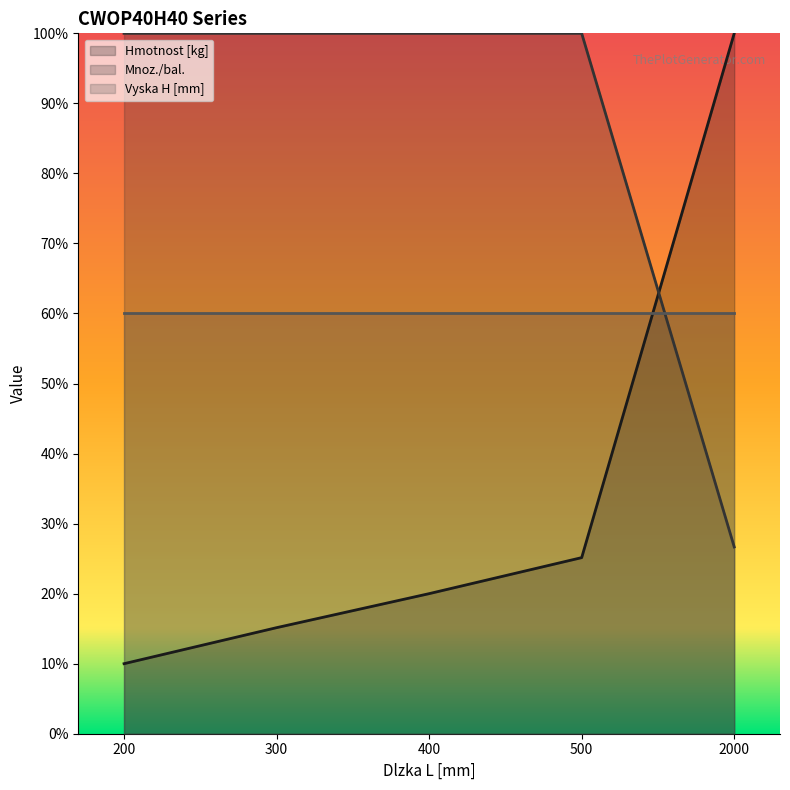

Is the value of Mnoz./bal. at 300 greater than the value of Hmotnost [kg] at 200?

Yes